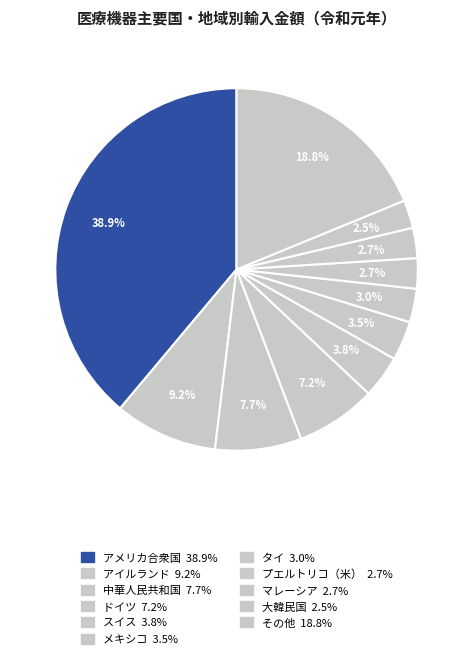

Between 大韓民国 and アメリカ合衆国, which is larger?

アメリカ合衆国